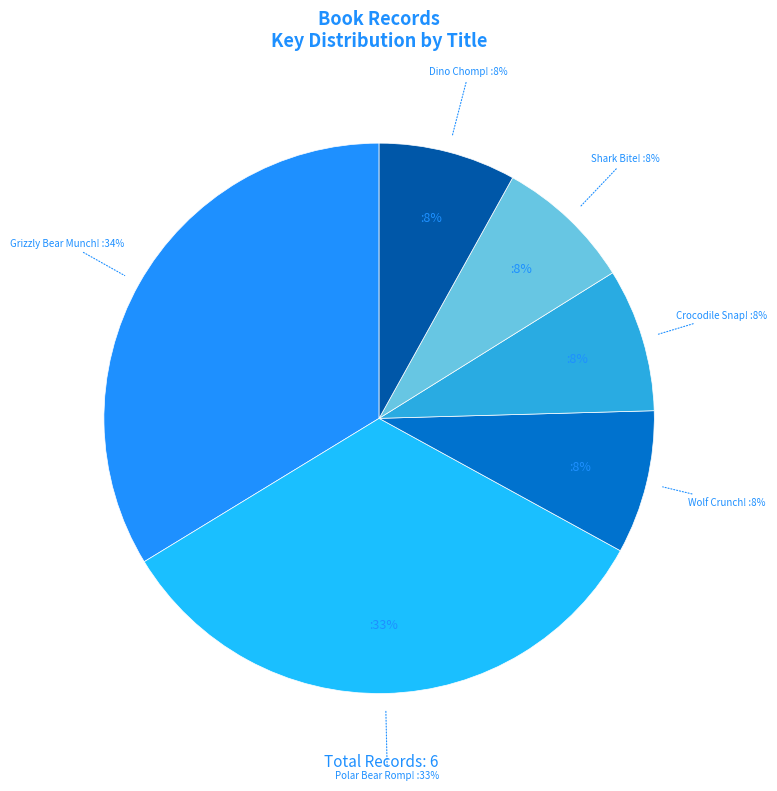

Is it true that Wolf Crunch! is 8% of the pie?

True